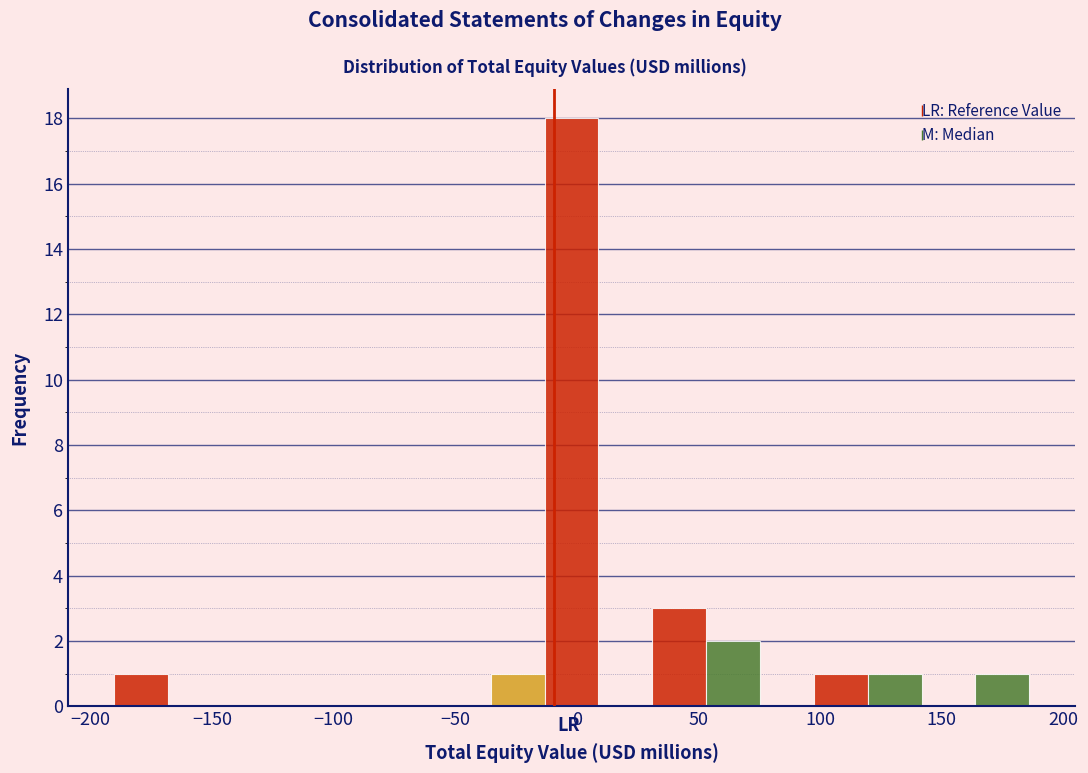

Reading left to right, list every bar in this chart as the range it spans on the x-axis followed by its height. Neither the bar edges nor the heights are printed on the chart, so give them approximately, as read against the axes.

-190 to -170: 1
-170 to -145: 0
-145 to -125: 0
-125 to -100: 0
-100 to -80: 0
-80 to -60: 0
-60 to -35: 0
-35 to -15: 1
-15 to 10: 18
10 to 30: 0
30 to 55: 3
55 to 75: 2
75 to 95: 0
95 to 120: 1
120 to 140: 1
140 to 165: 0
165 to 185: 1